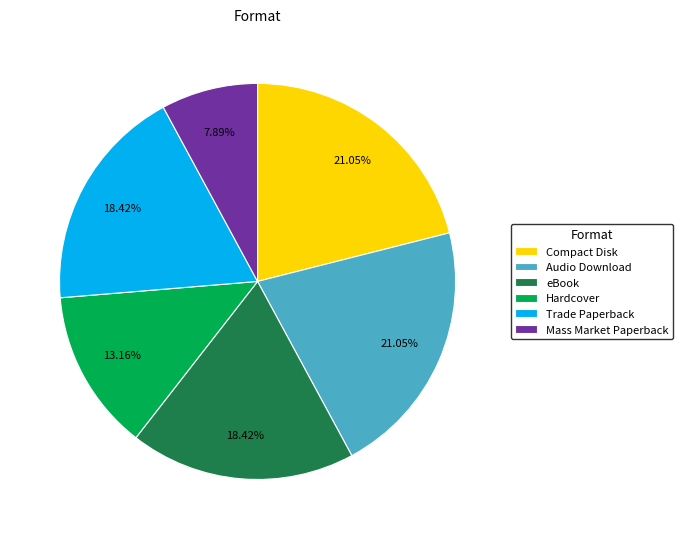

To the nearest percent, what is the difference between the largest and smallest slice percentages?

13%